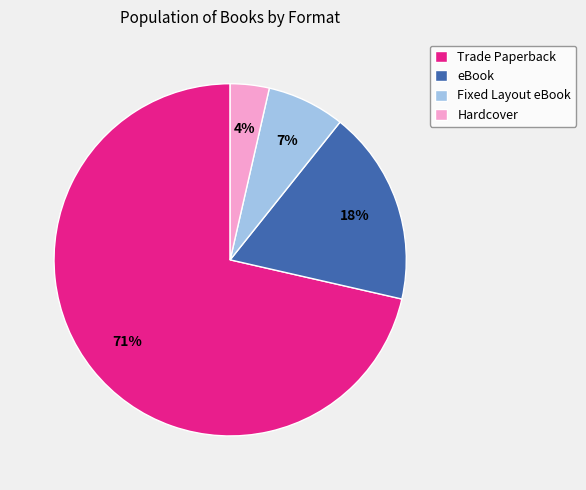

How many segments does this pie chart have?

4